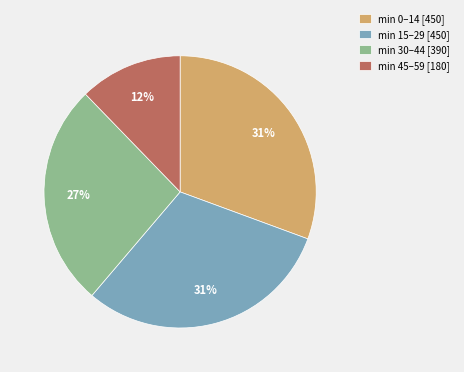

Combined, do min 45–59 [180] and min 30–44 [390] account for over 50%?

No